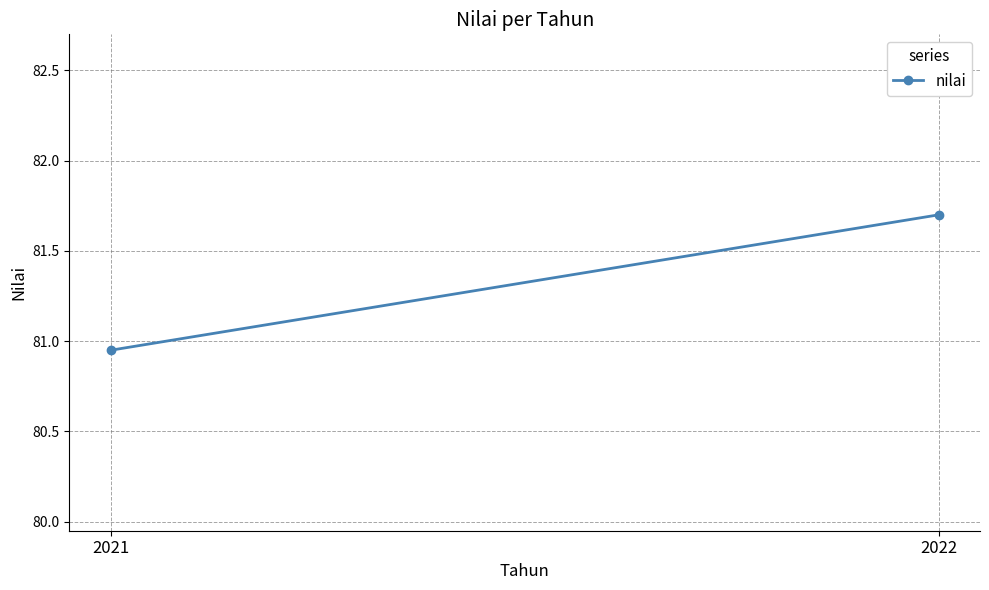

Which has a higher value, 2021 or 2022?

2022